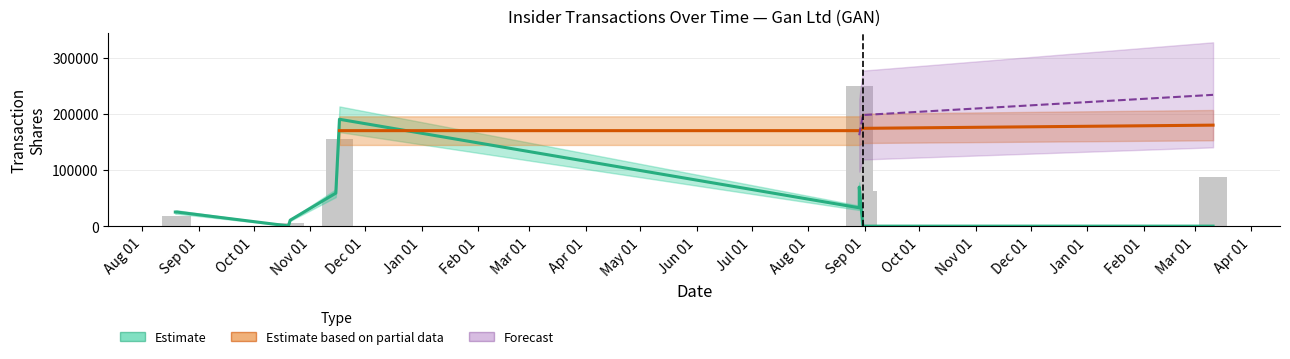

Where does the transactionShares series first go above 18100?

2021-11-15